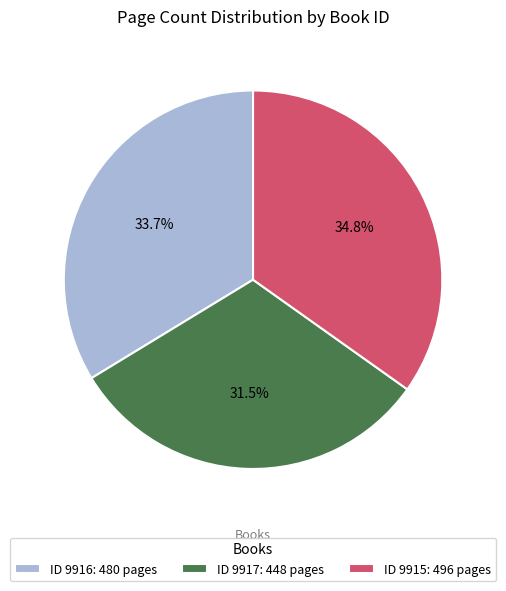

Does ID 9916: 480 pages account for over 50% of the chart?

No